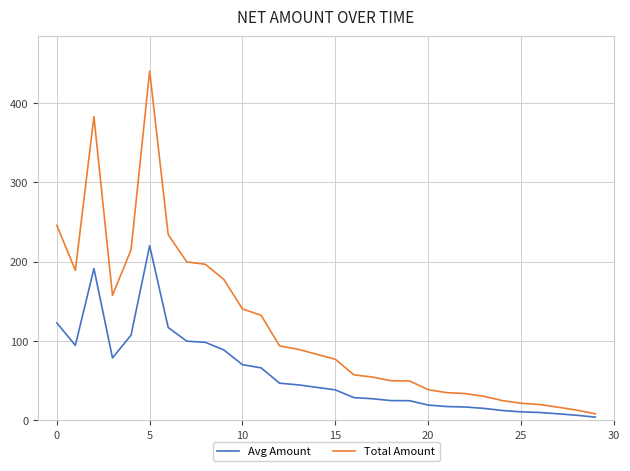

What is the difference between the second highest and minimum values in the Total Amount series?

374.2